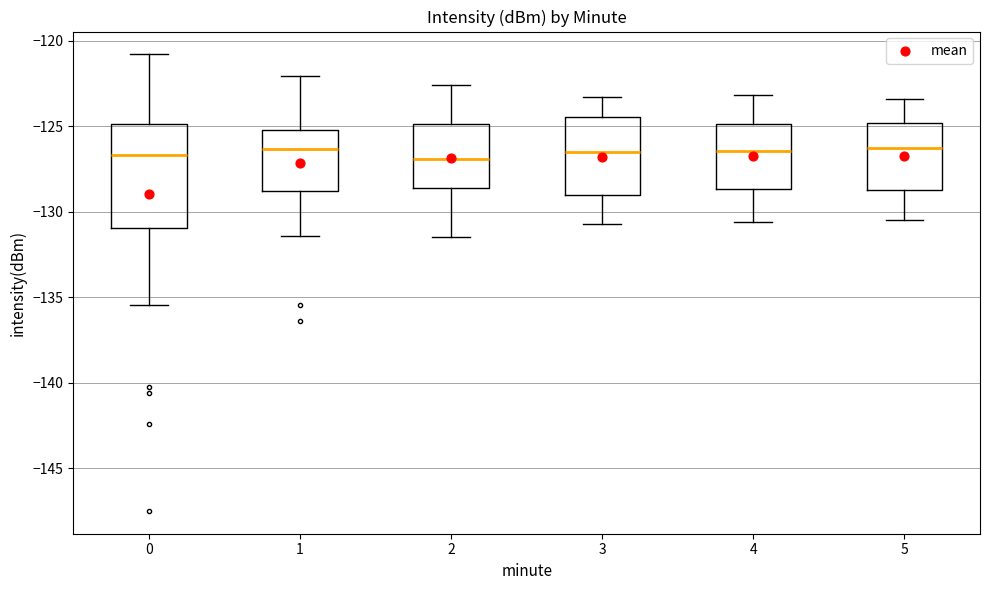

Reading left to right, read every box against the y-axis: the position of its median line, the range the box covers, and the ends of its whiskers. The values are not printed on the chart, so give them approximately, as read against the axis.

0: median -126.5, box -131.0 to -125.0, whiskers -135.5 to -121.0
1: median -126.5, box -129.0 to -125.0, whiskers -131.5 to -122.0
2: median -127.0, box -128.5 to -125.0, whiskers -131.5 to -122.5
3: median -126.5, box -129.0 to -124.5, whiskers -130.5 to -123.5
4: median -126.5, box -128.5 to -125.0, whiskers -130.5 to -123.0
5: median -126.5, box -128.5 to -125.0, whiskers -130.5 to -123.5